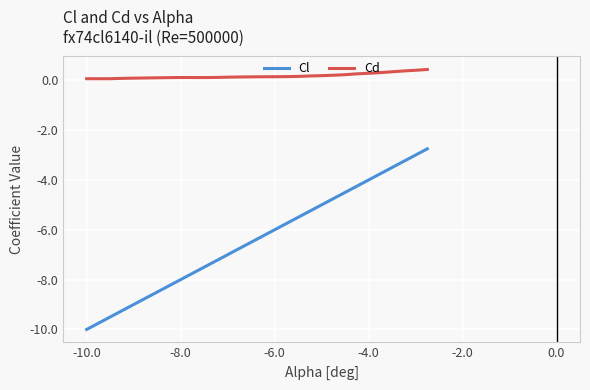

True or false: Cl and Cd cross at least once.

False